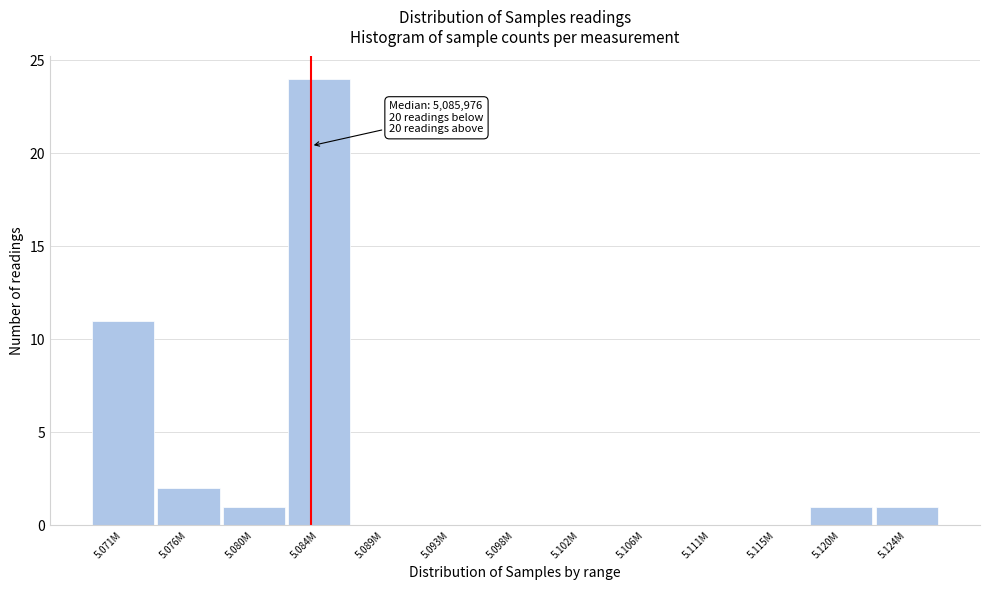

Reading left to right, transcribe all the data shown in this chart.

5.071M=11	5.076M=2	5.080M=1	5.084M=24	5.089M=0	5.093M=0	5.098M=0	5.102M=0	5.106M=0	5.111M=0	5.115M=0	5.120M=1	5.124M=1